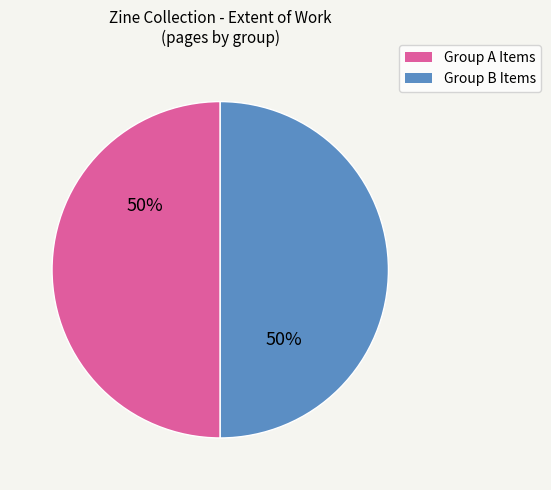

How many slices are in this pie chart?

2